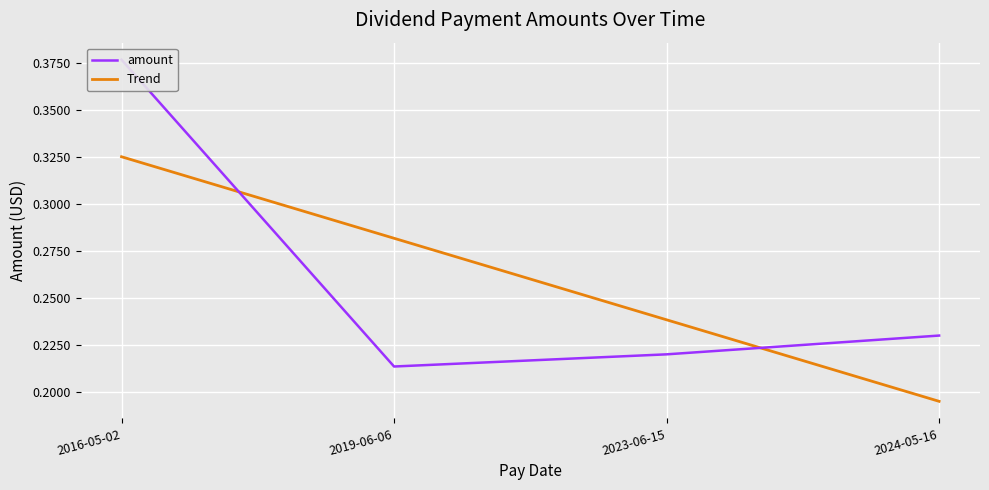

What is the sum of the Trend values at 2016-05-02 and 2023-06-15?

0.6